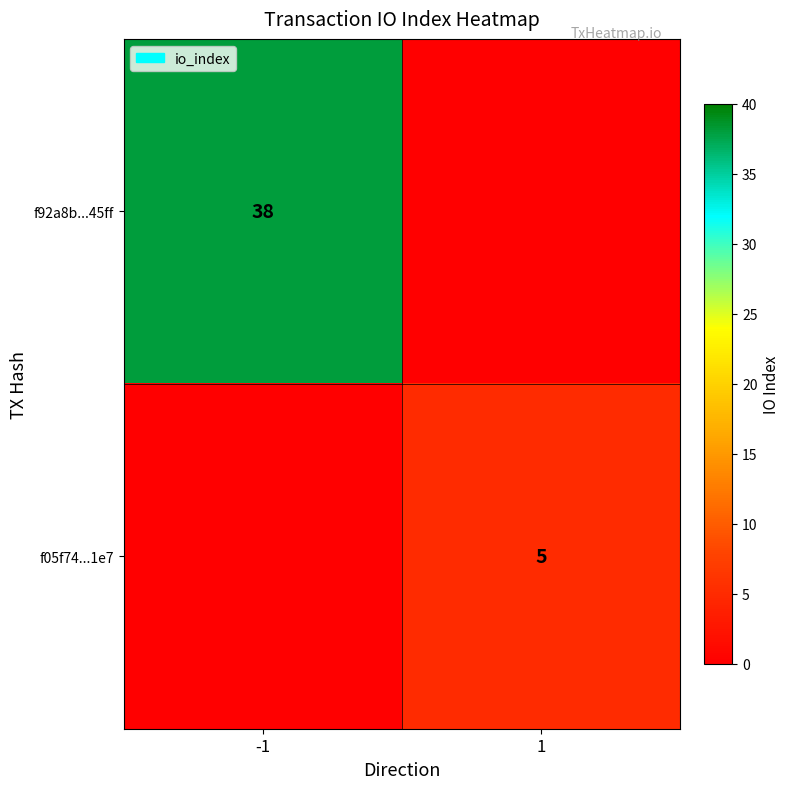

True or false: f92a8b...45ff has a value of 8 at -1.

False